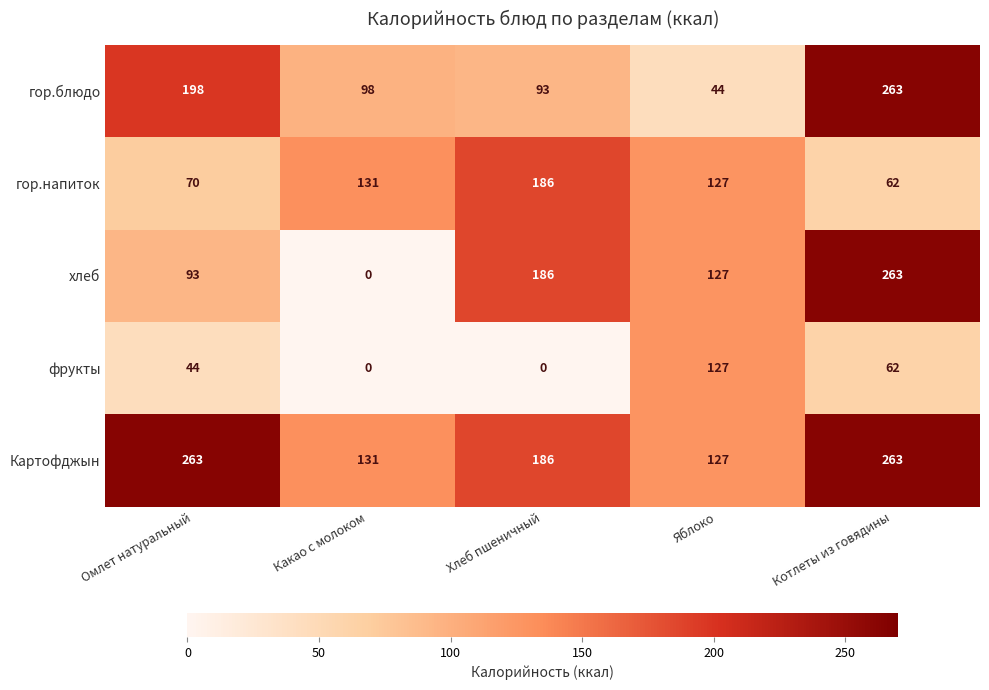

What is the difference between the гор.блюдо values at Хлеб пшеничный and Котлеты из говядины?

170